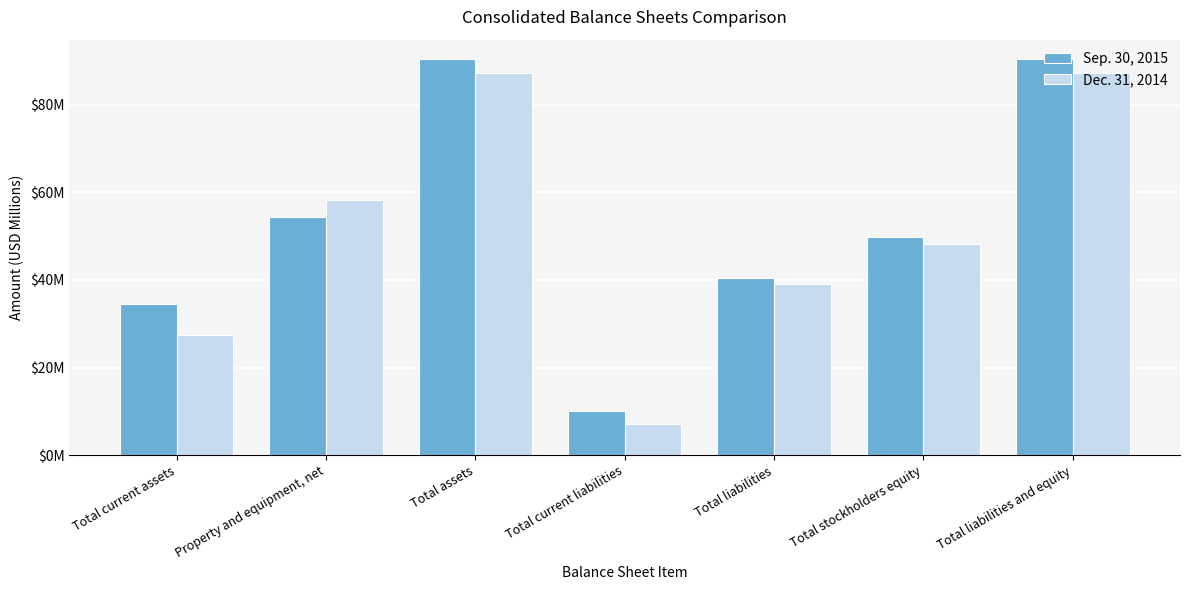

Is the value of Sep. 30, 2015 at Total current liabilities greater than the value of Dec. 31, 2014 at Total stockholders equity?

No